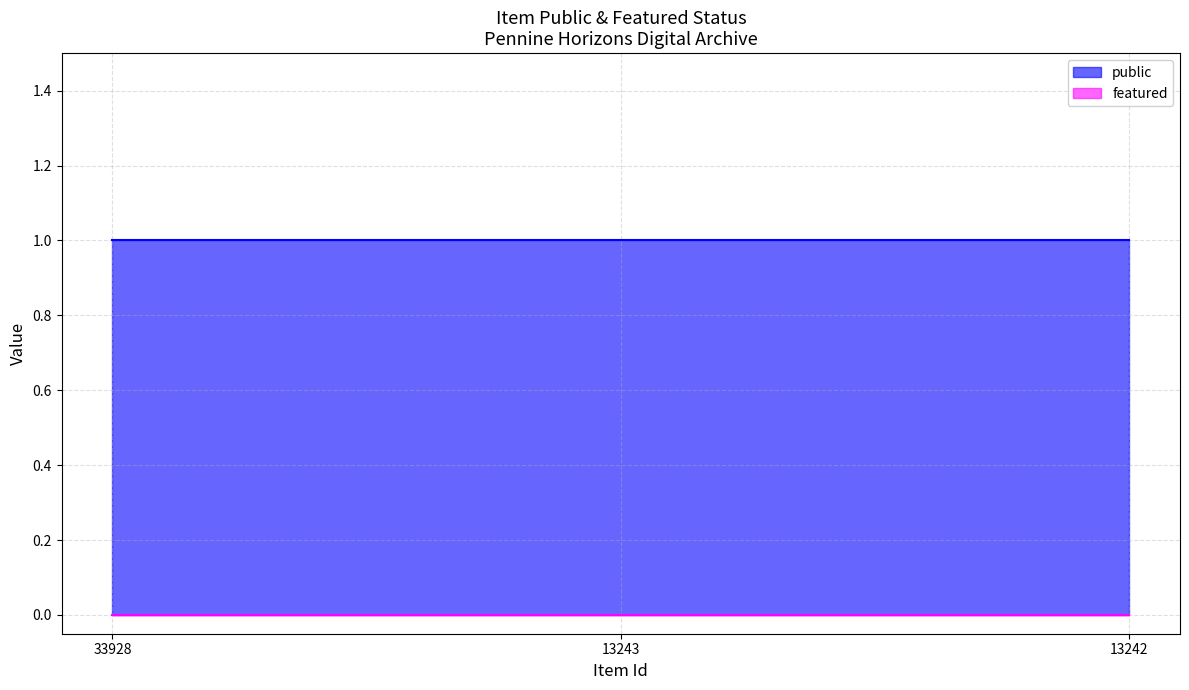

The value of public at 13242 is 0. True or false?

False